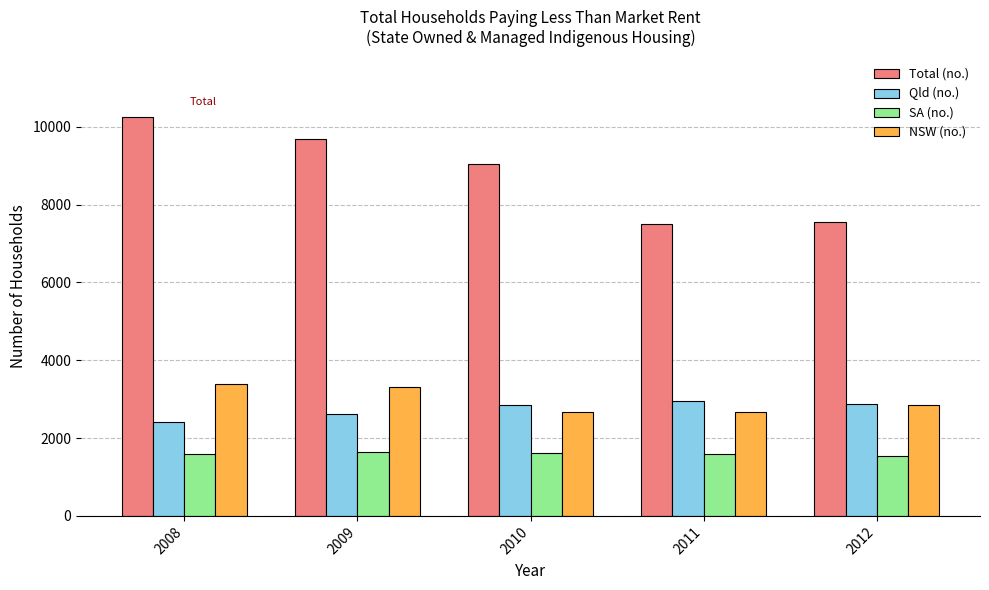

What is the sum of all Qld (no.) values?

13729